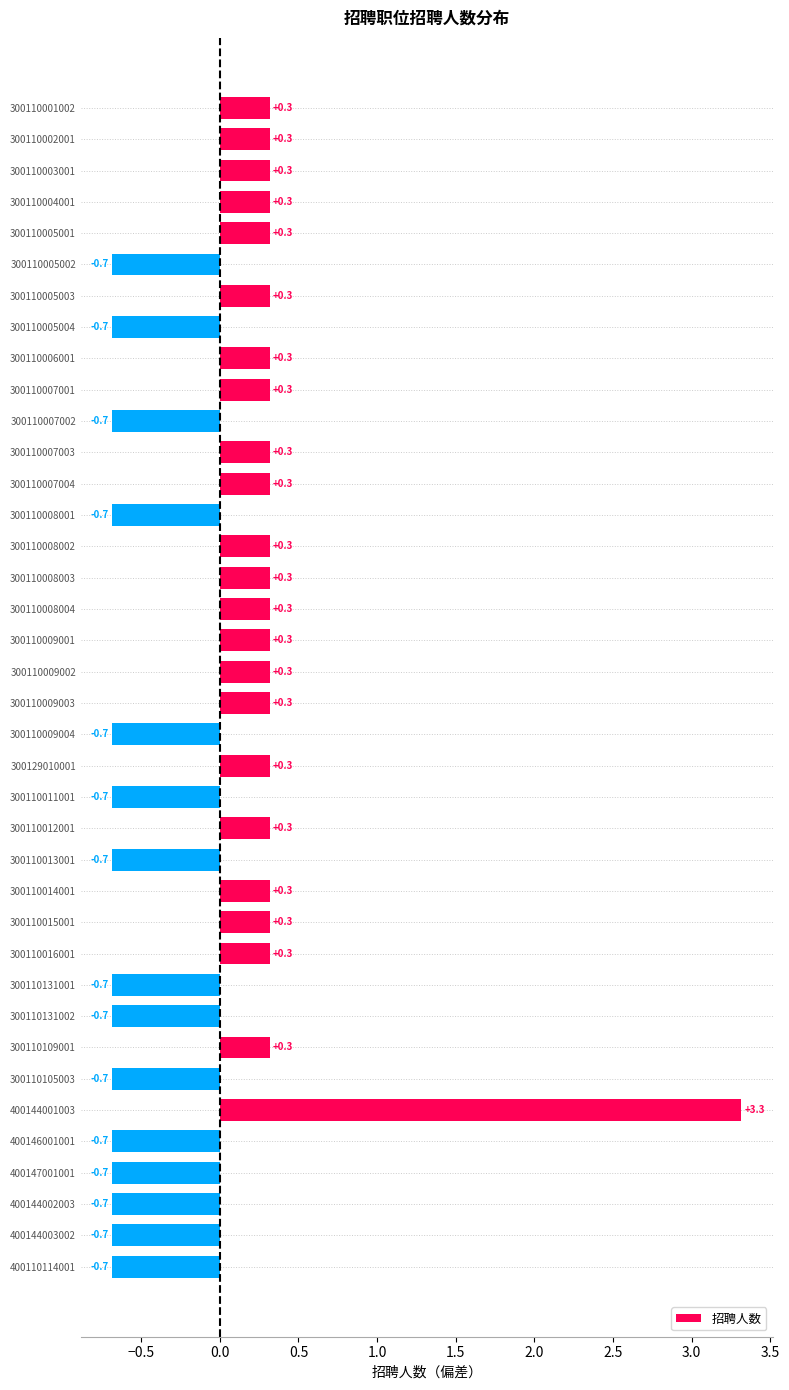

Between 400110114001 and 300110109001, which is larger?

300110109001